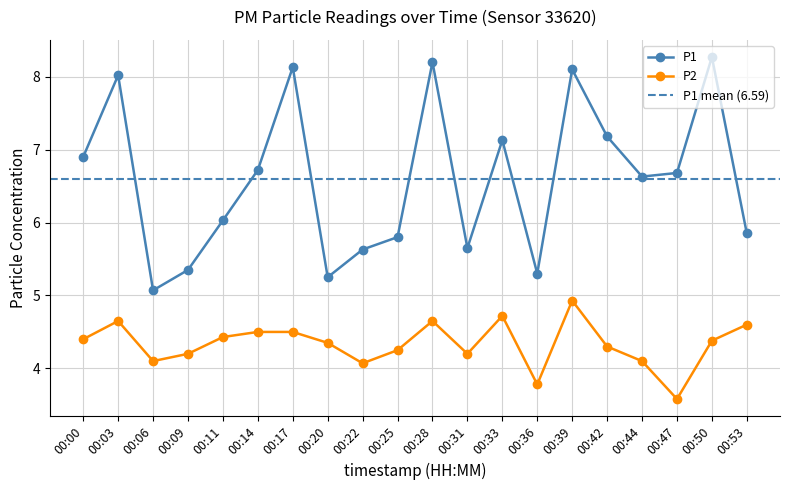

At which category does P1 reach its first local peak?

00:03